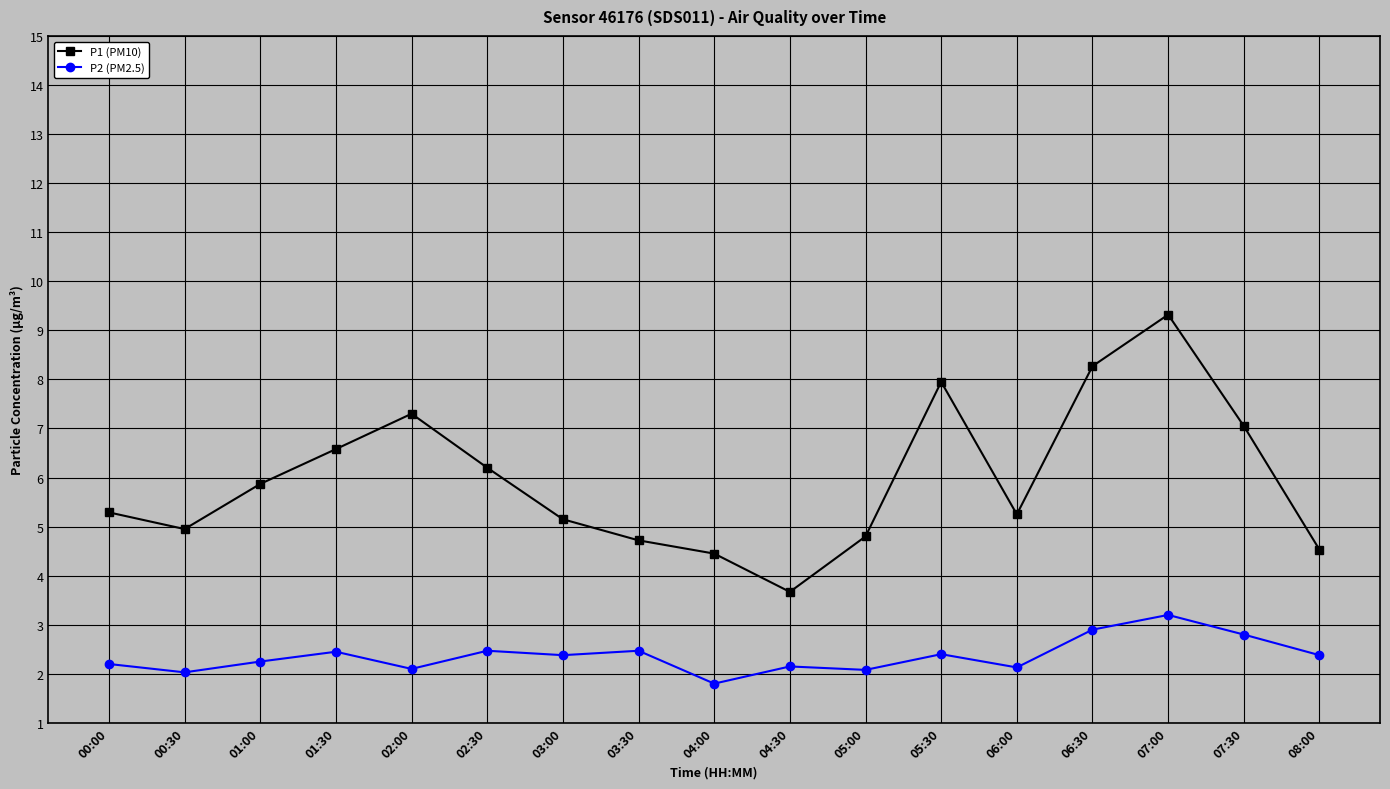

List the series in order of their peak value, lowest first.

P2 (PM2.5), P1 (PM10)